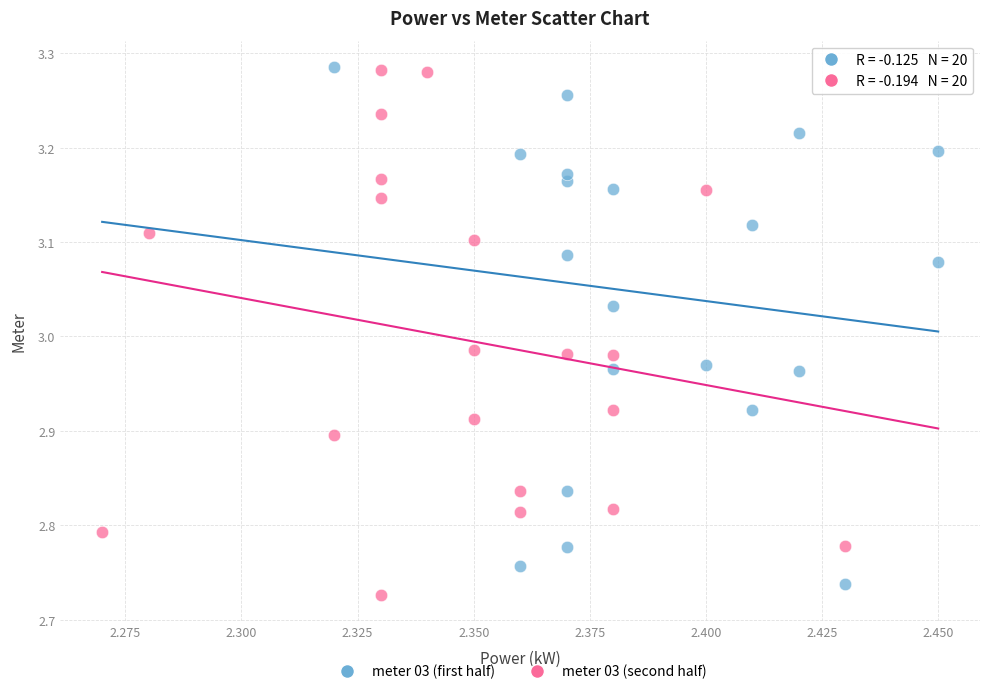

What are all the series names shown in the legend?

meter 03 (first half), meter 03 (second half)